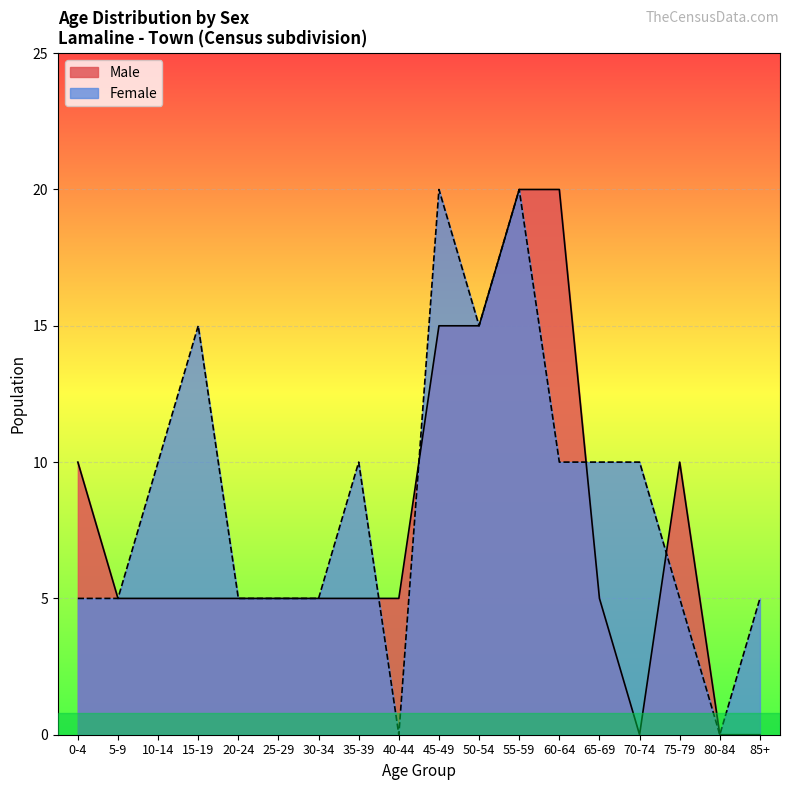

True or false: Female has a value of 16 at 65-69.

False